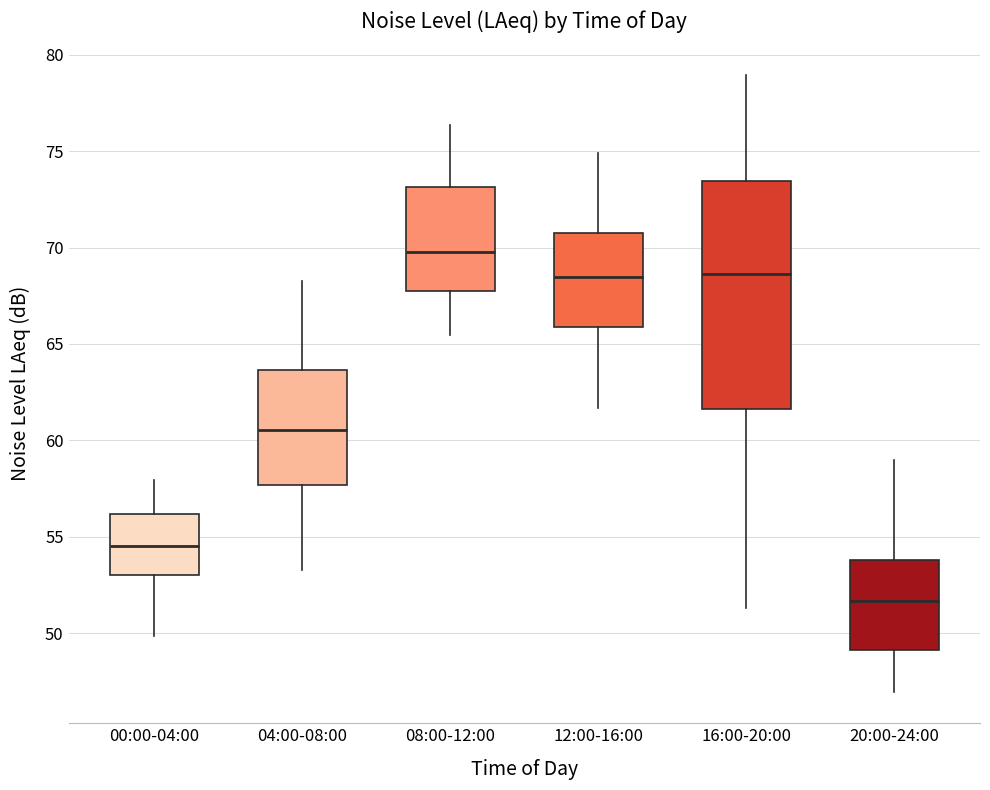

Which box's median line is the lowest?

20:00-24:00